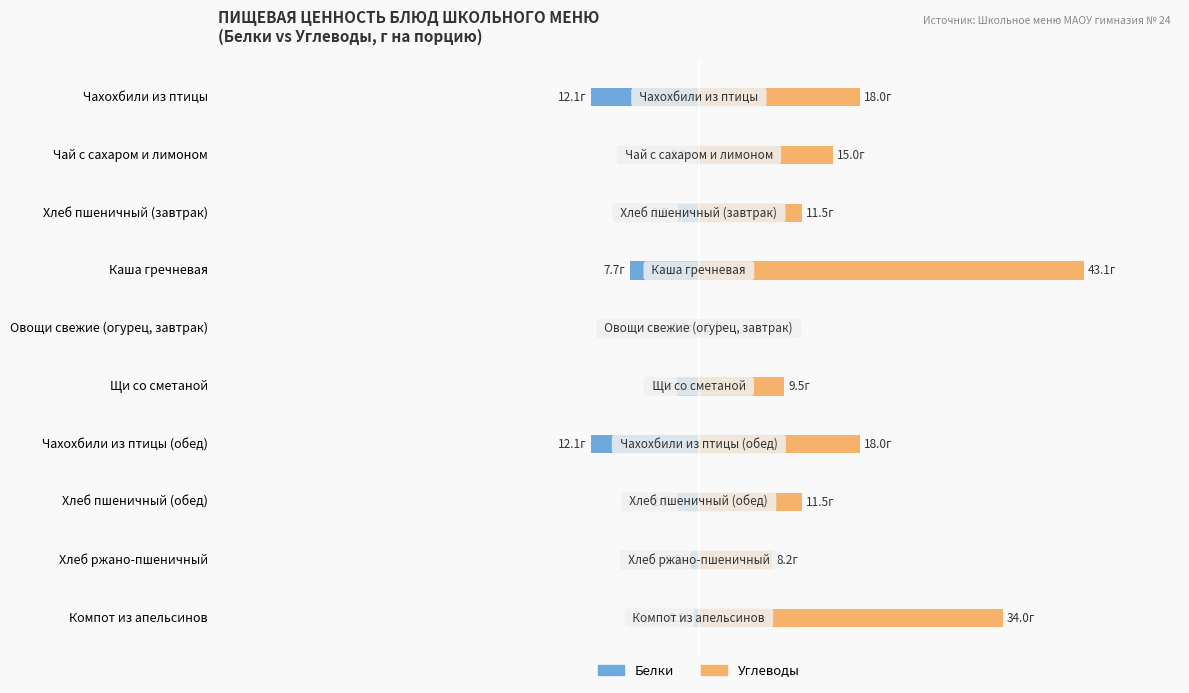

What is the sum of the Белки values at Хлеб ржано-пшеничный and Хлеб пшеничный (завтрак)?

-3.2